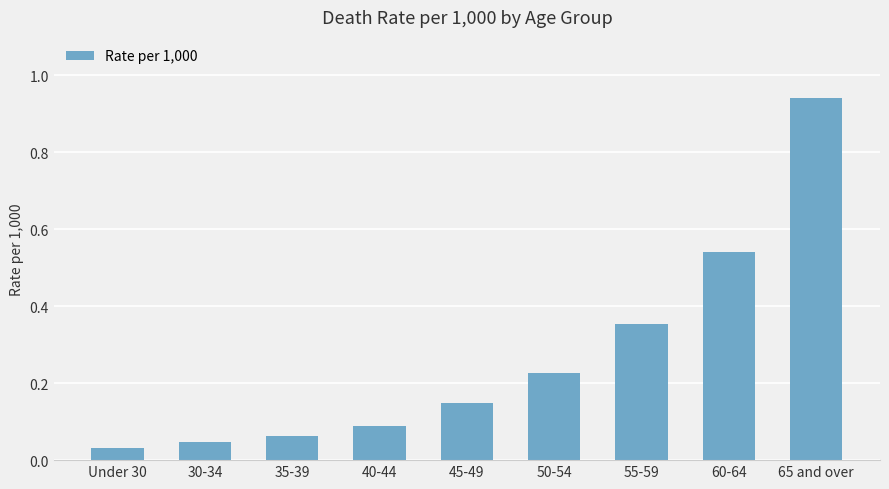

Is it true that the value at 60-64 is 0.2?

False